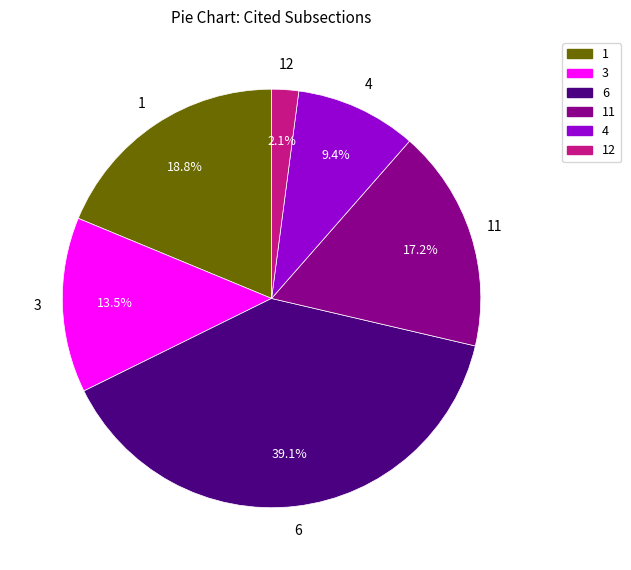

Count the number of slices in the pie.

6